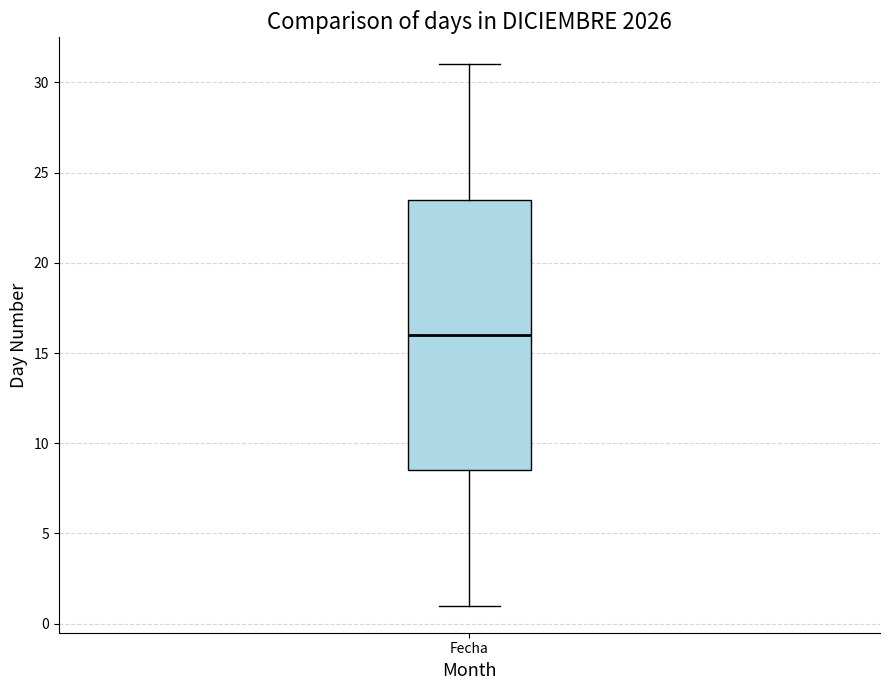

Read this box plot against the y-axis: the position of the median line, the range covered by the box, and the ends of both whiskers. The values are not printed on the chart, so give them approximately, as read against the axis.

median 16.0, box 8.5 to 23.5, whiskers 1.0 to 31.0